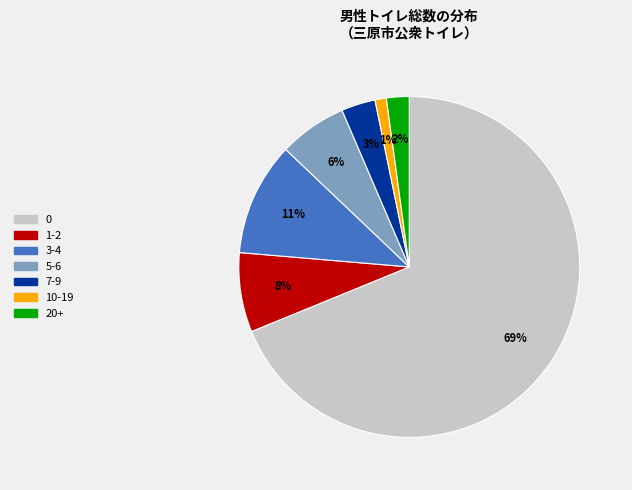

To the nearest percent, what is the average slice percentage?

14%